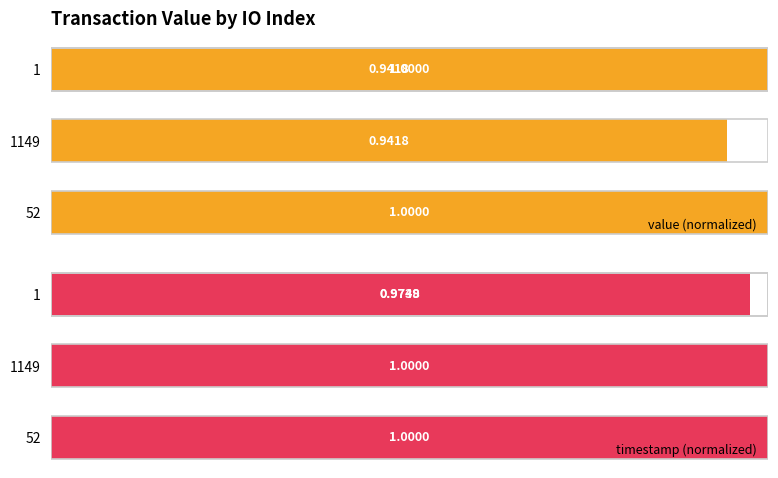

The value of value (normalized) at 2 is 1.4. True or false?

False